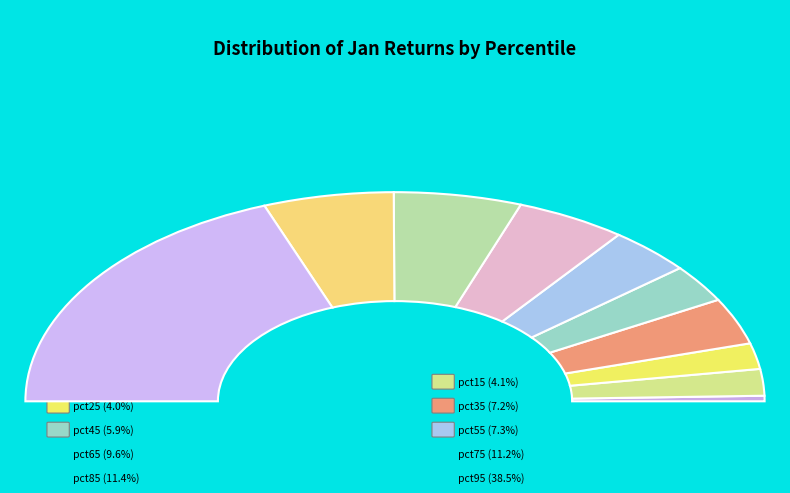

What is the smallest slice in the pie chart?

pct05